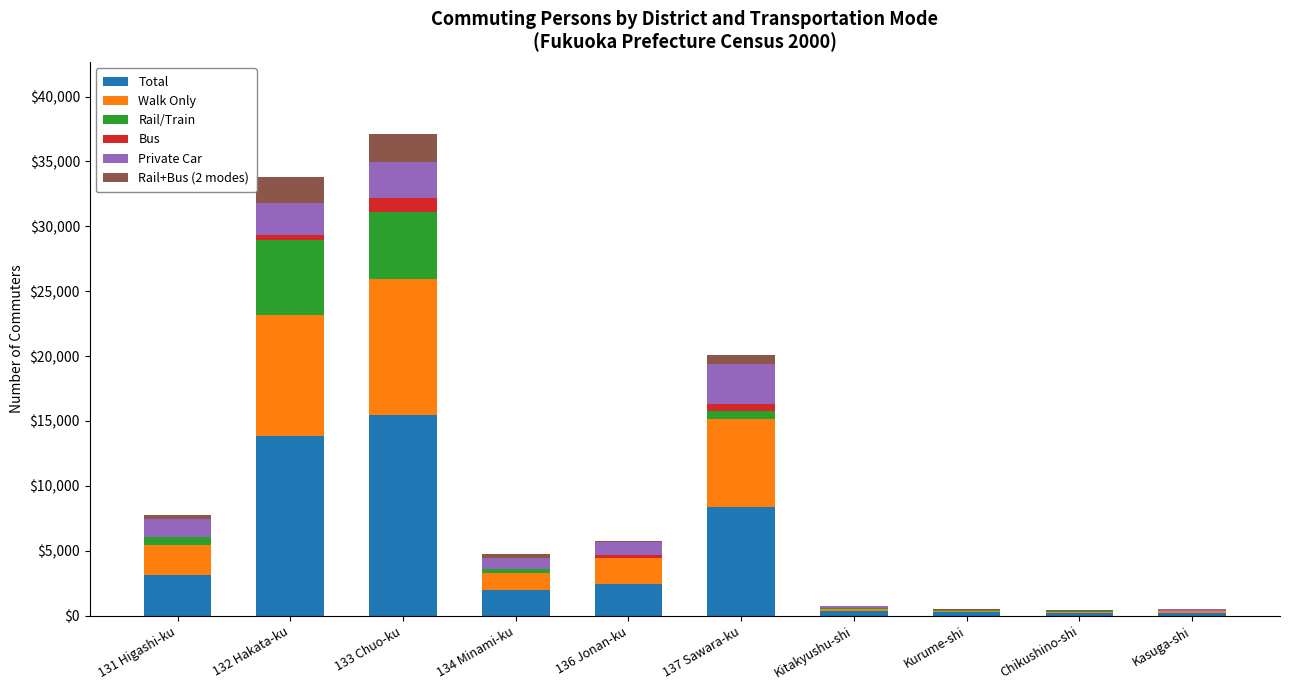

What is the sum of all Total values?

46160